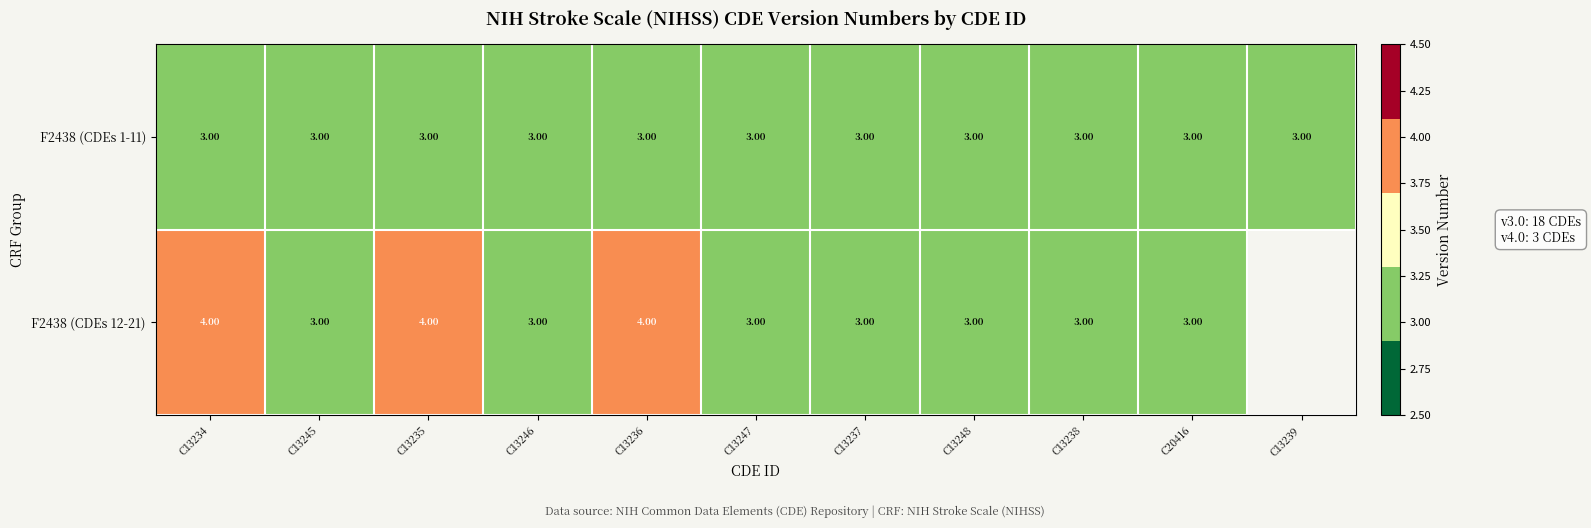

Is the value of F2438 (CDEs 1-11) at C13236 greater than the value of F2438 (CDEs 12-21) at C13235?

No